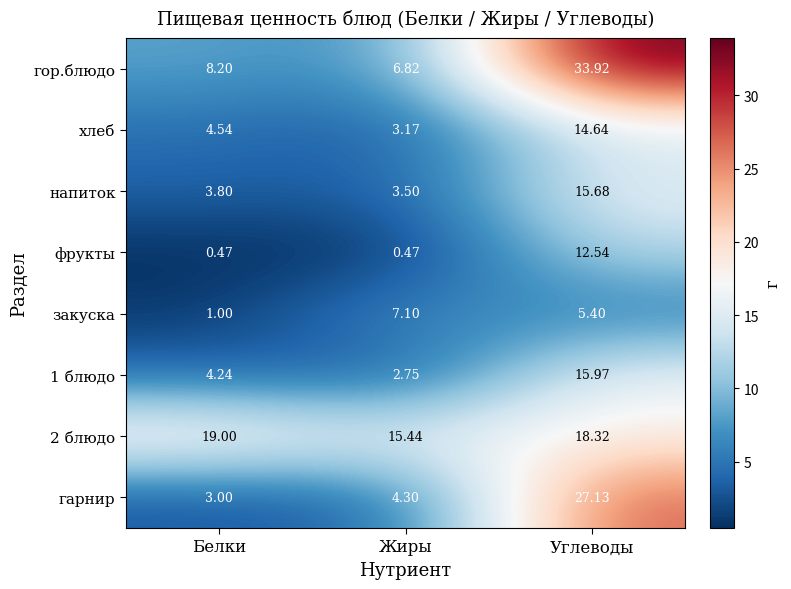

Which series has the widest spread of values?

гор.блюдо